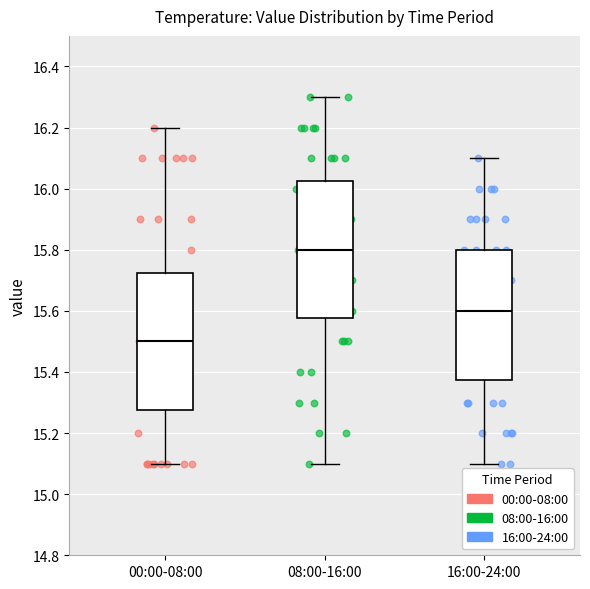

Which box's median line is the highest?

08:00-16:00